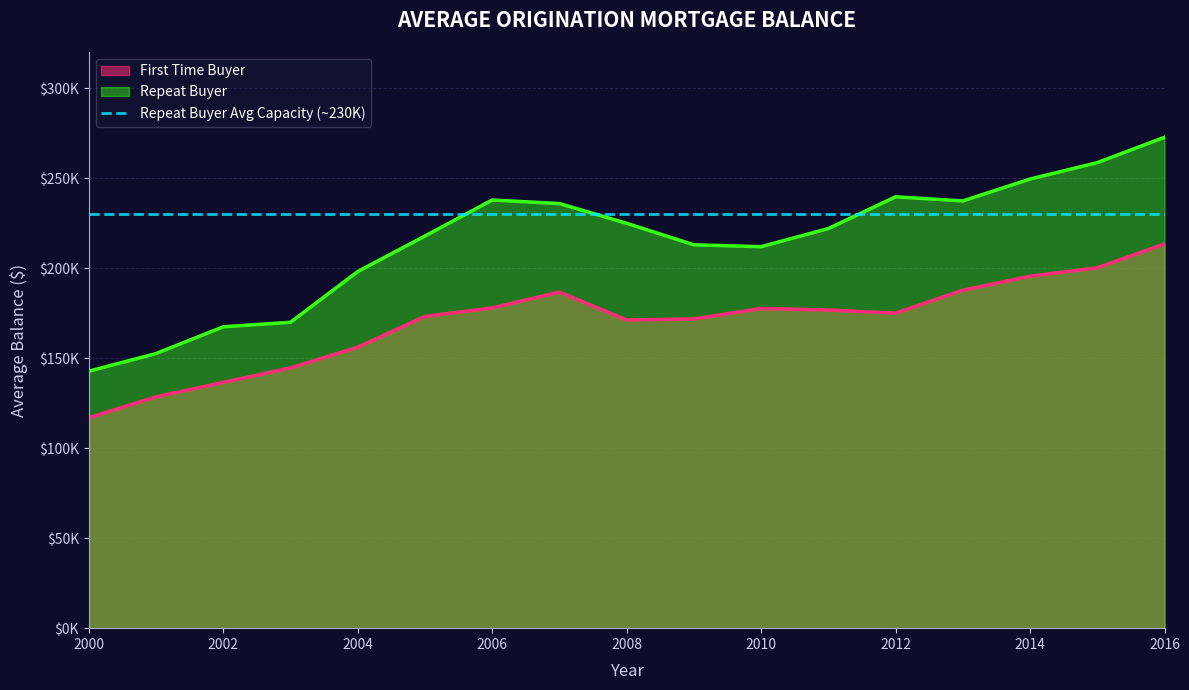

True or false: First Time Buyer has more than 1 interior local peaks.

True